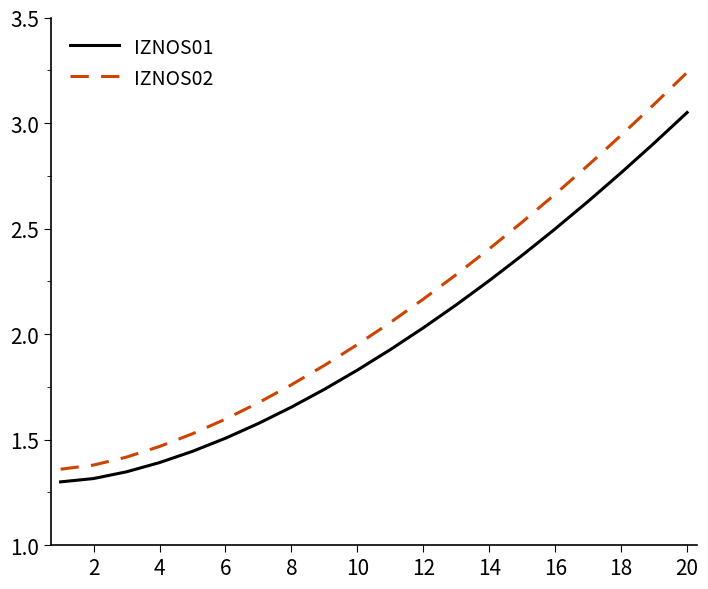

True or false: IZNOS02 and IZNOS01 intersect in this chart.

False